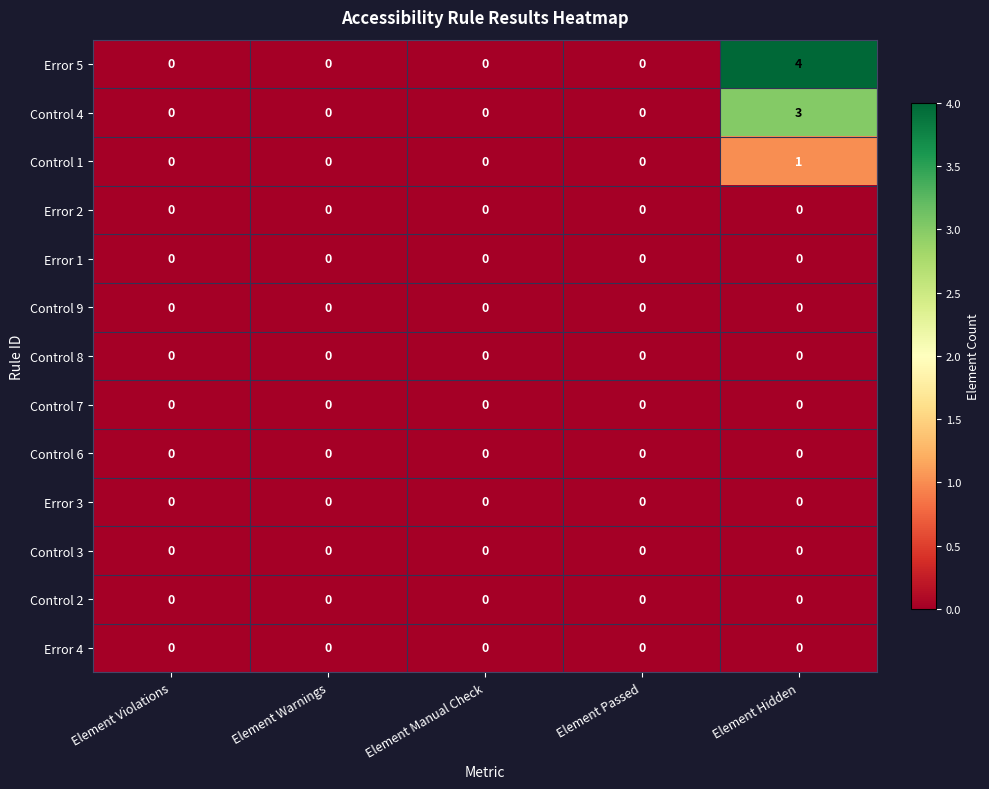

Which series changed the most between Element Manual Check and Element Hidden?

Error 5